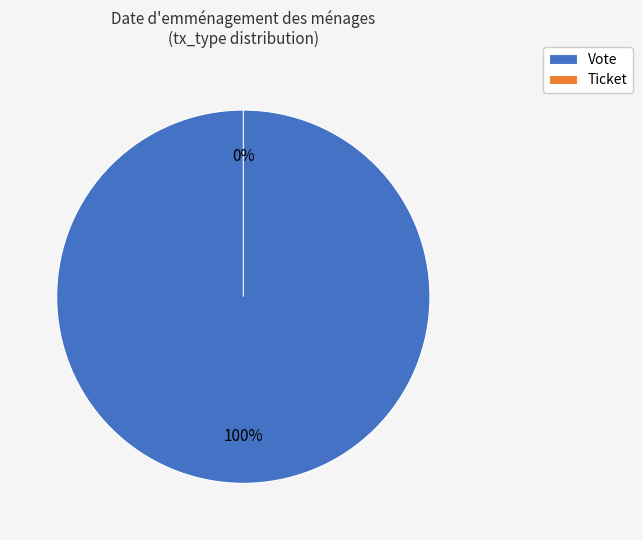

How many slices are in this pie chart?

2